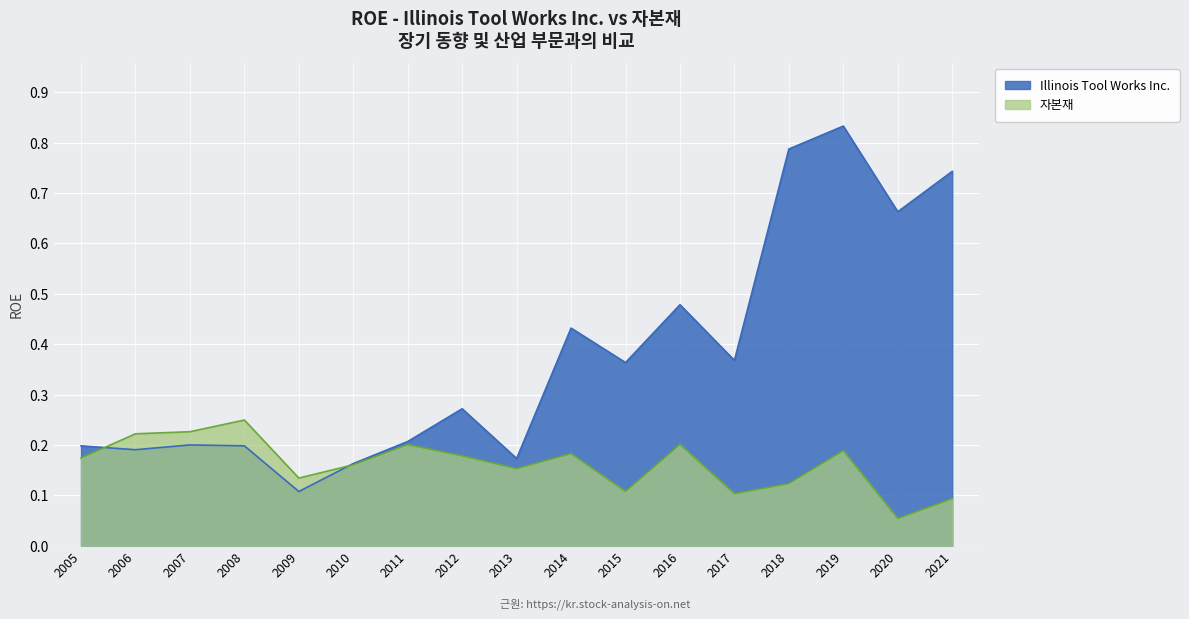

Between which two adjacent categories do 자본재 and Illinois Tool Works Inc. first intersect?

2005 and 2006